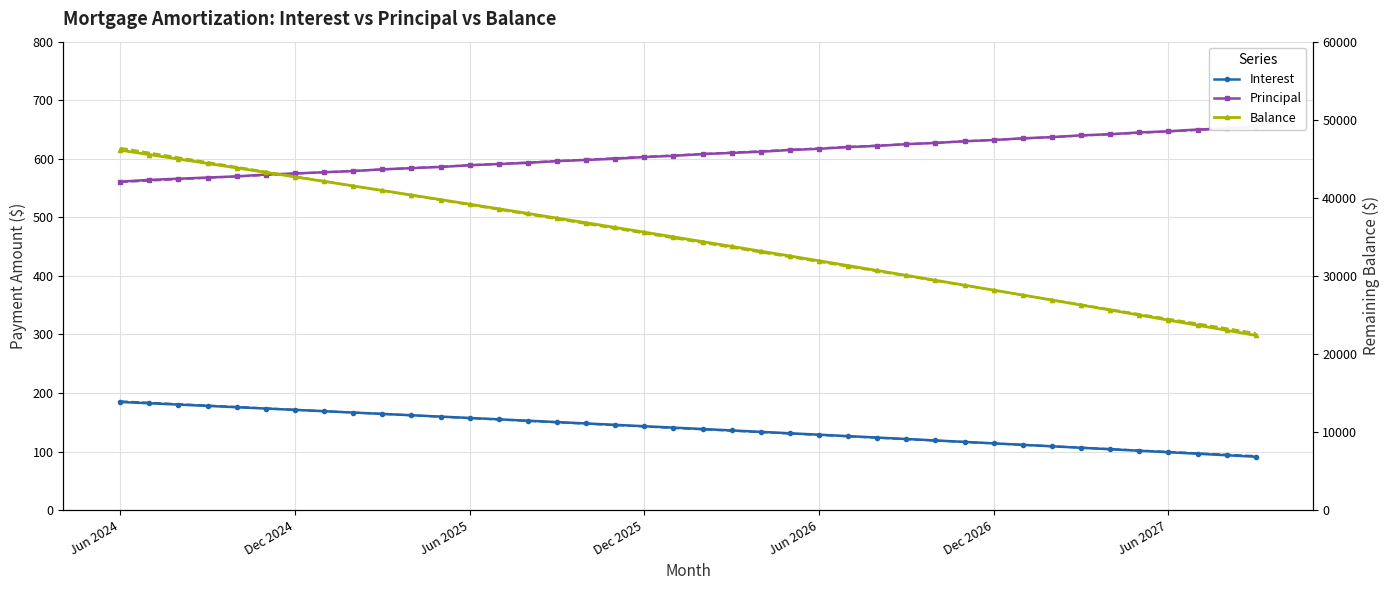

Count the number of data series in this chart.

6